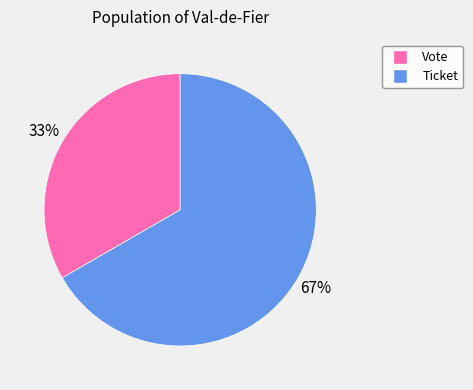

Is the sum of Vote and Ticket greater than half?

Yes